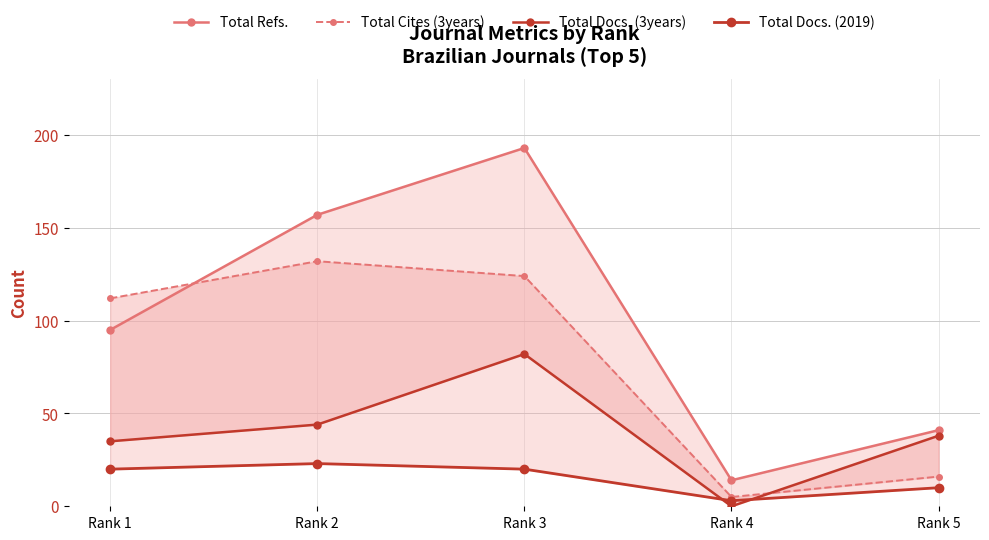

Reading left to right, extract all data points from this chart.

Total Refs.: 95	157	193	14	41
Total Cites (3years): 112	132	124	5	16
Total Docs. (3years): 35	44	82	0	38
Total Docs. (2019): 20	23	20	3	10